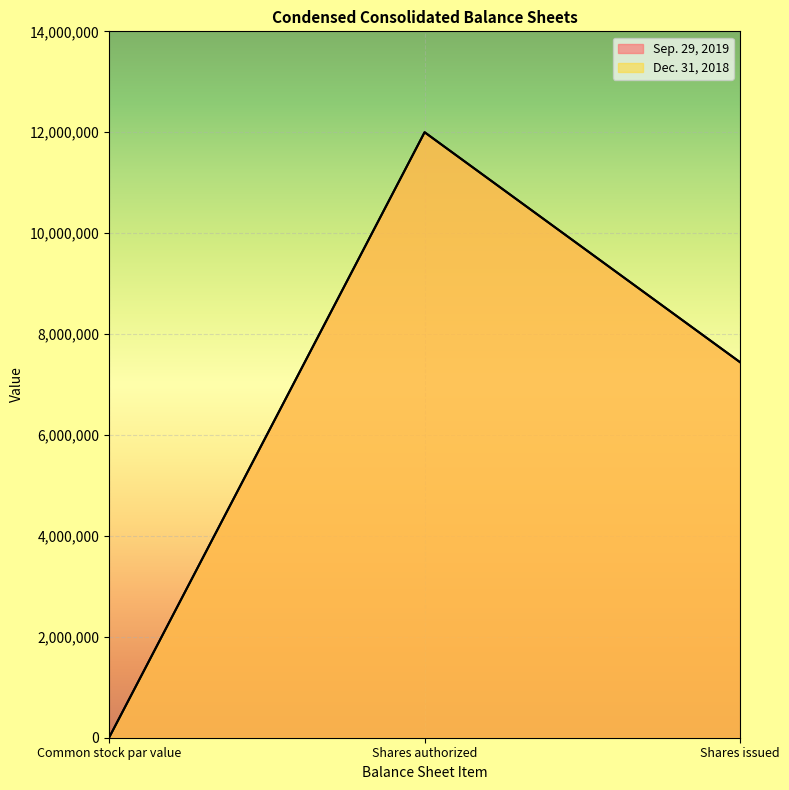

Which series has the widest spread of values?

Sep. 29, 2019